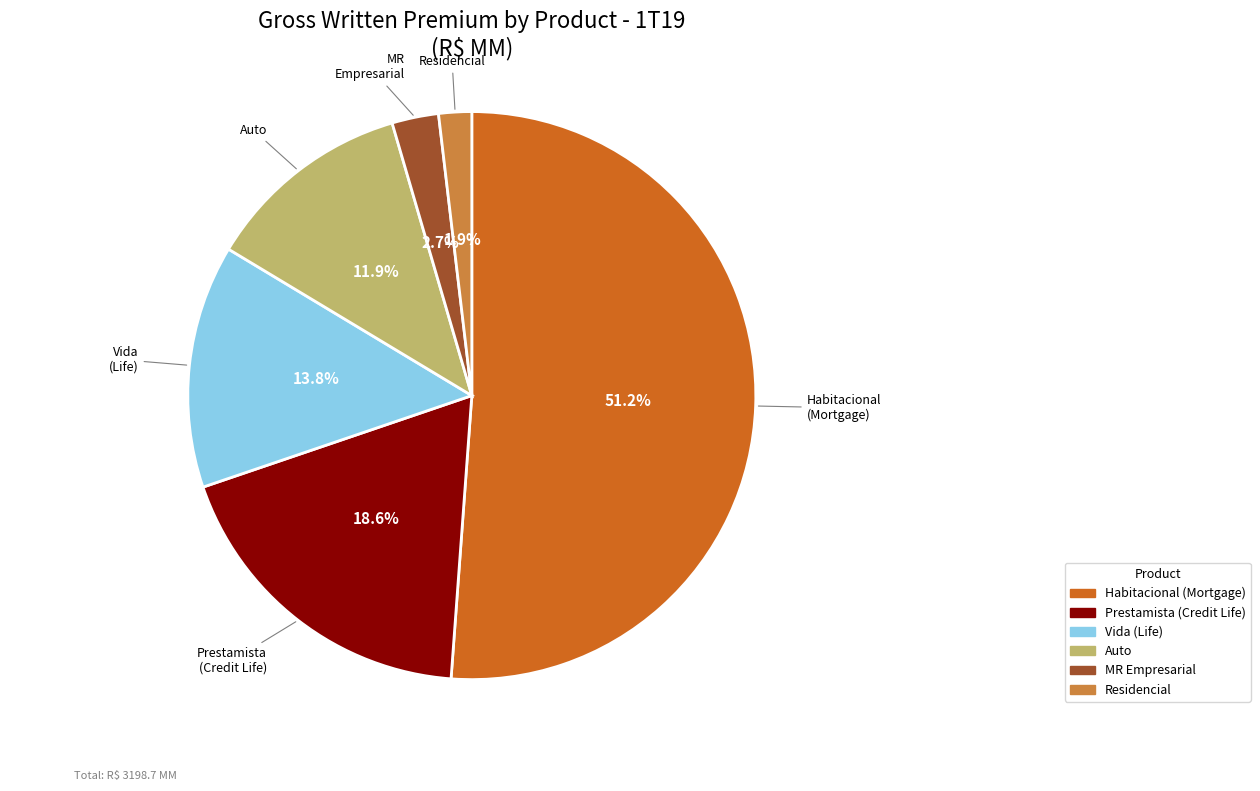

Is there any slice that represents more than half of the pie?

Yes